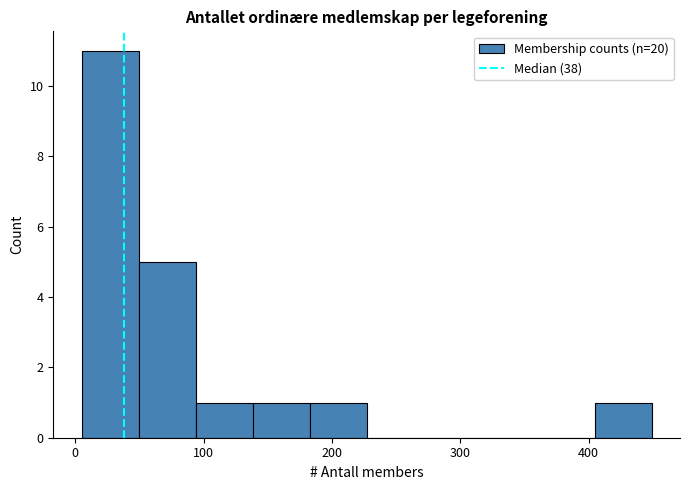

Over which range of the x-axis is the bar tallest?

10 to 50